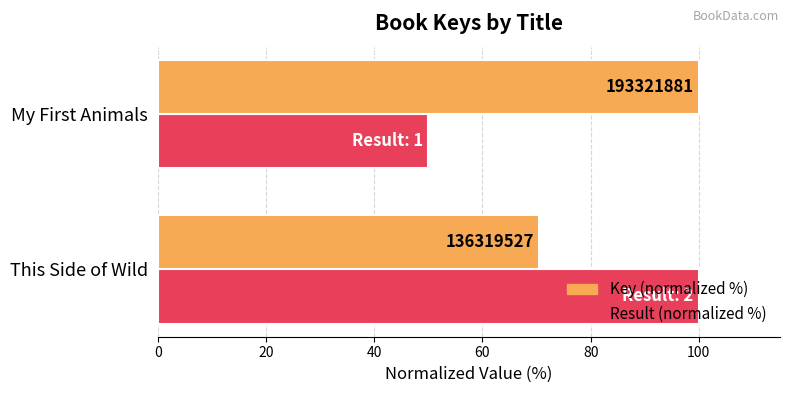

What are all the series names shown in the legend?

Key (normalized %), Result (normalized %)